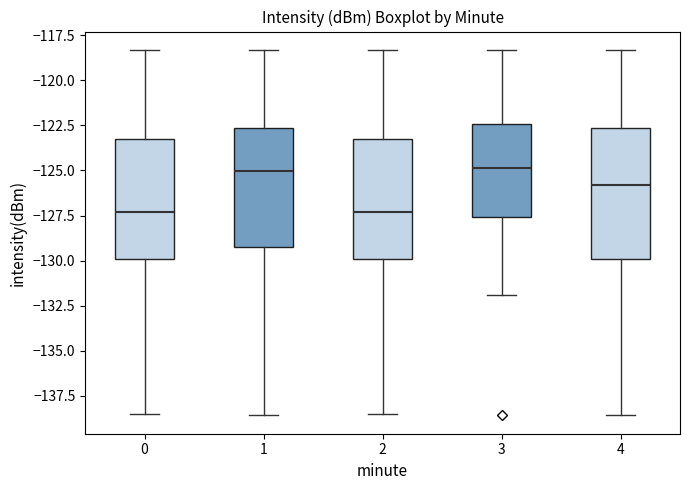

Comparing the boxes themselves (not the whiskers), which one is the tallest?

4